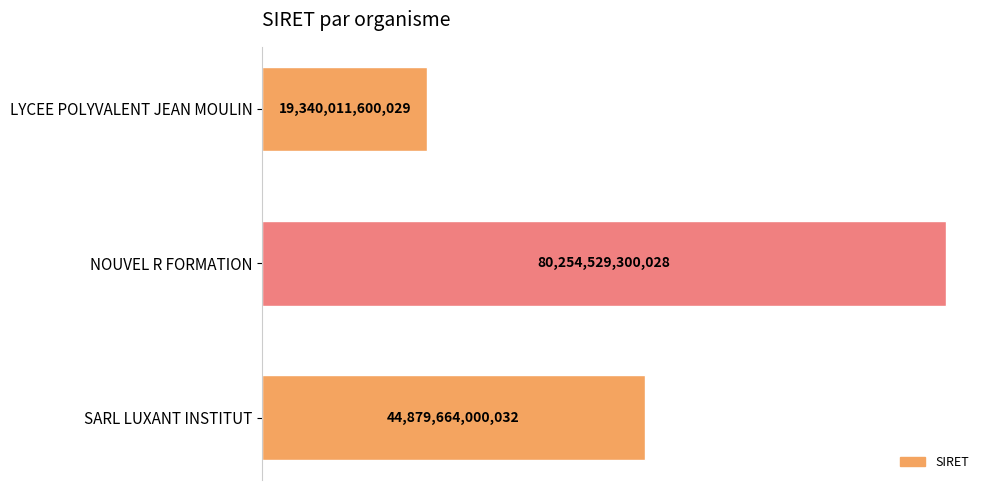

What is the smallest value displayed?

19340011600029